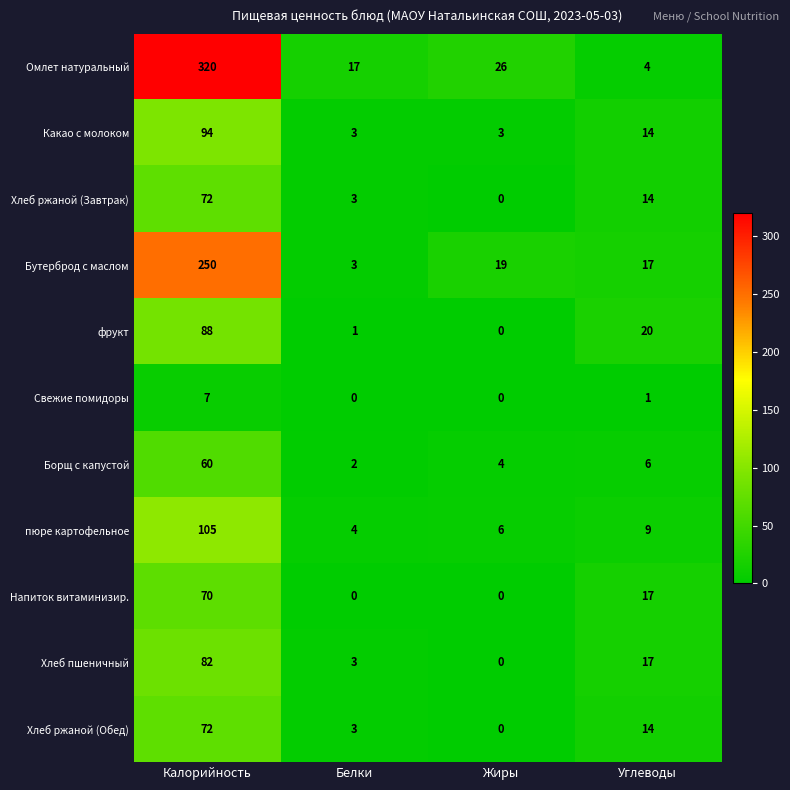

What is the greatest value displayed?

320